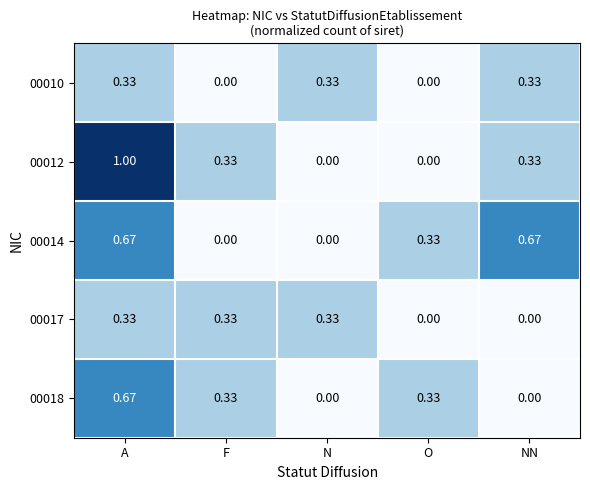

Which category has the highest value across all series?

A